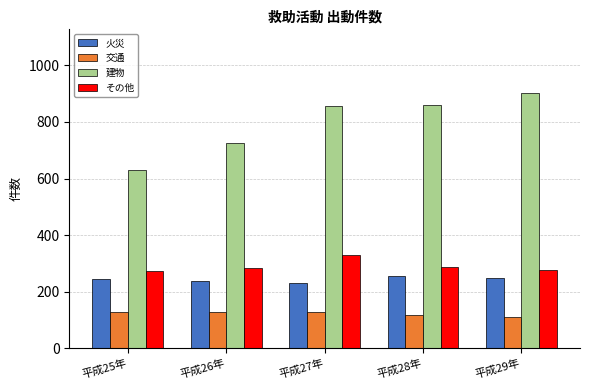

Which label corresponds to the largest value in the chart?

平成29年